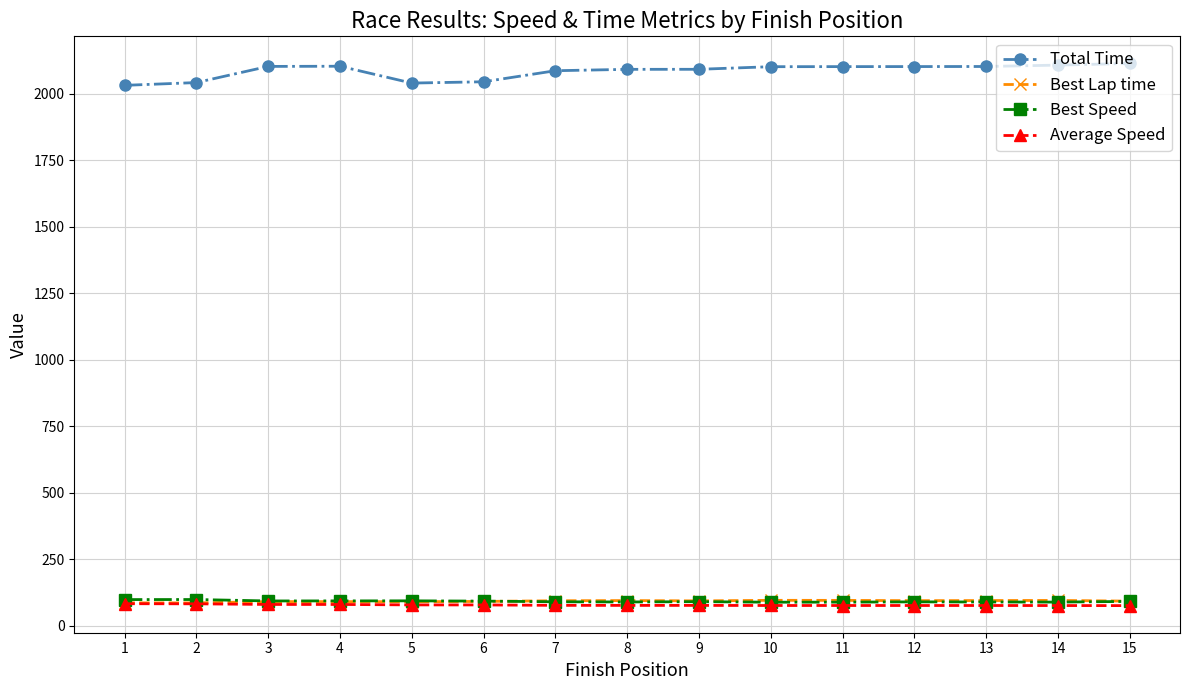

True or false: Best Speed has more than 0 interior local peaks.

True